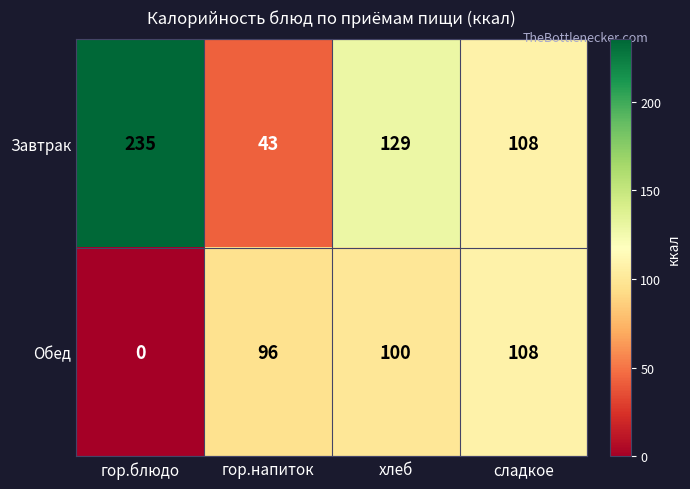

What value does the Завтрак series have at гор.блюдо, to the nearest 10?

240